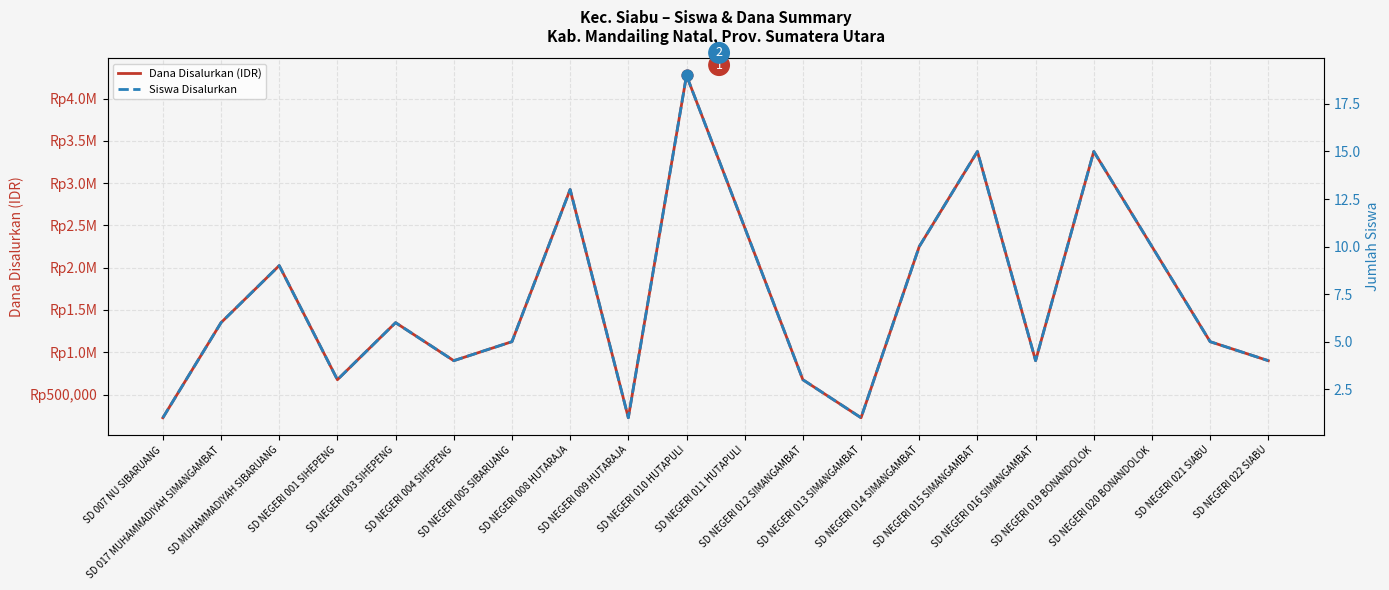

What are all the series names shown in the legend?

Dana Disalurkan (IDR), Siswa Disalurkan